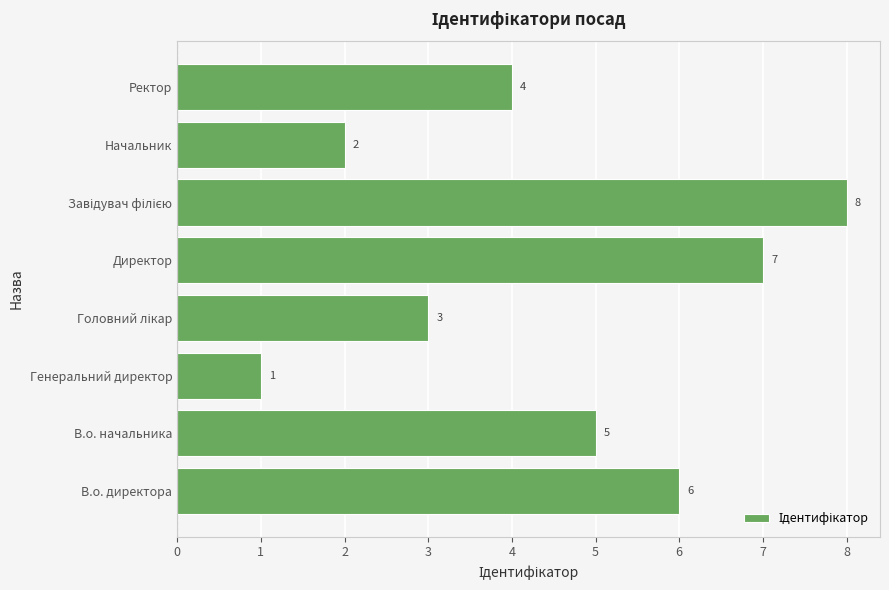

What is the maximum value shown in the chart?

8